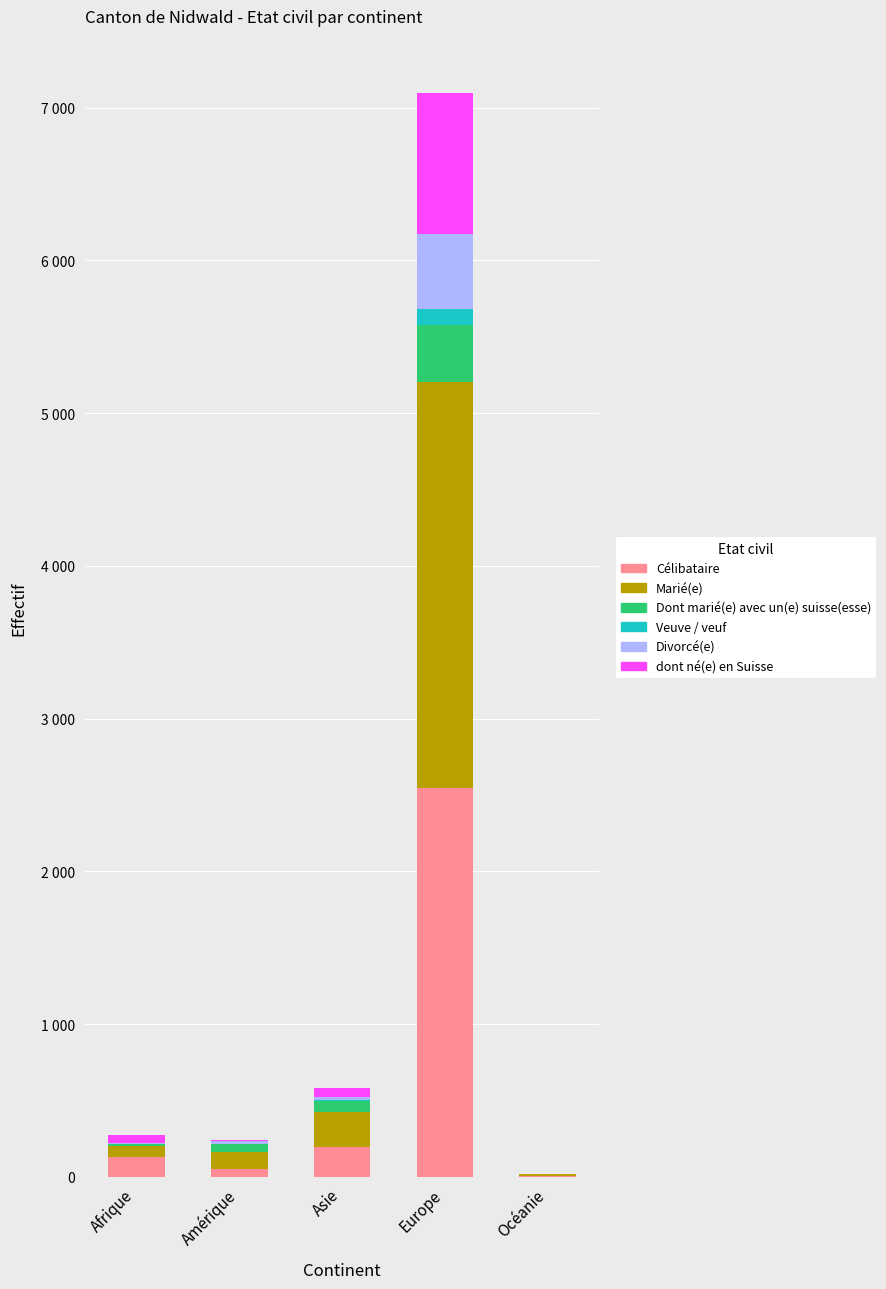

What are all the series names shown in the legend?

Célibataire, Marié(e), Dont marié(e) avec un(e) suisse(esse), Veuve / veuf, Divorcé(e), dont né(e) en Suisse